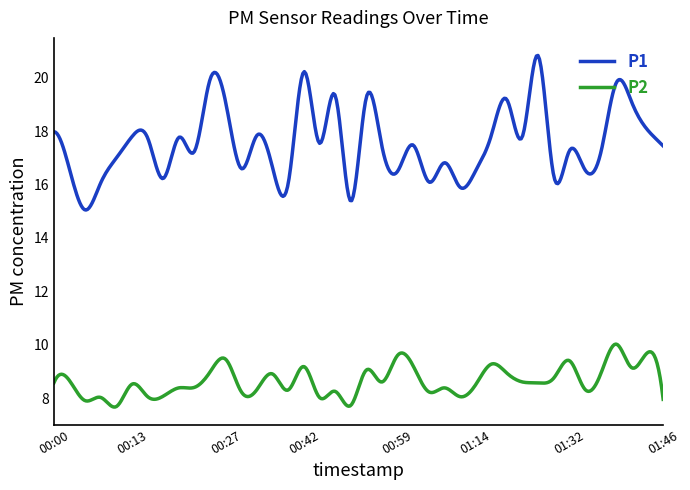

What is the greatest value displayed?

20.8